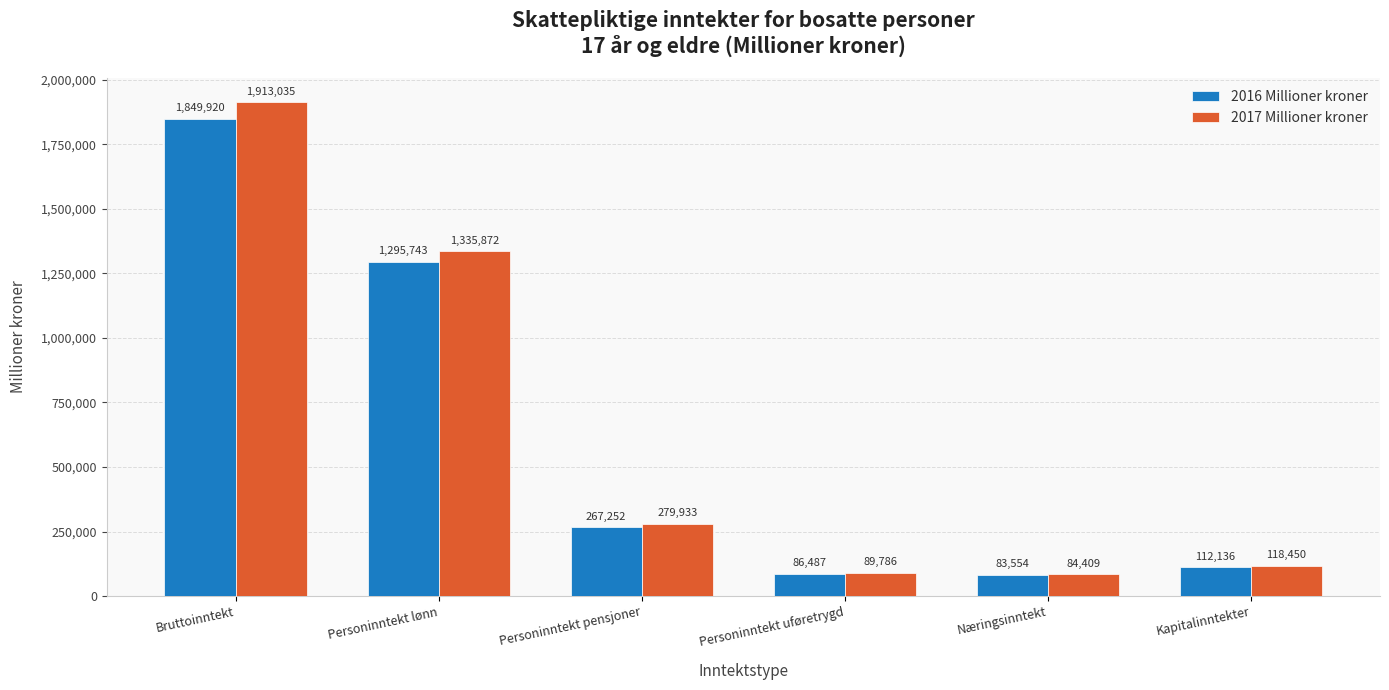

What is the spread (max minus min) of values at Næringsinntekt?

855